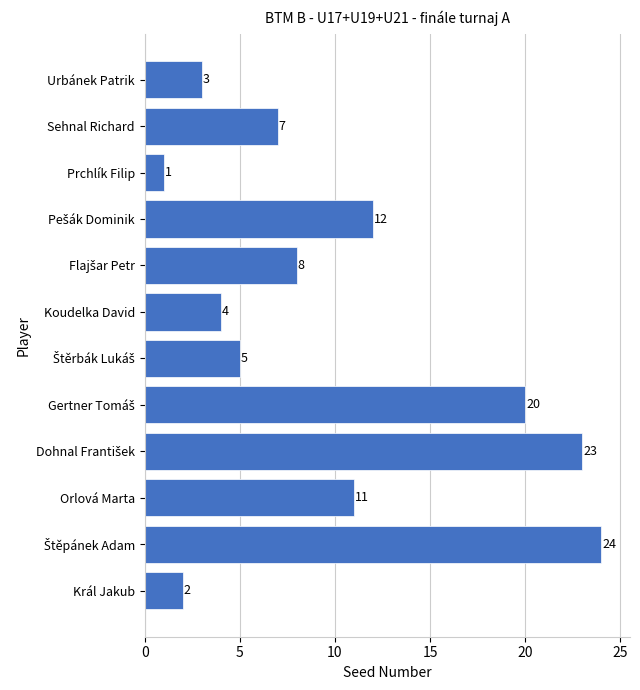

Read the value at Orlová Marta, to the nearest 10.

10